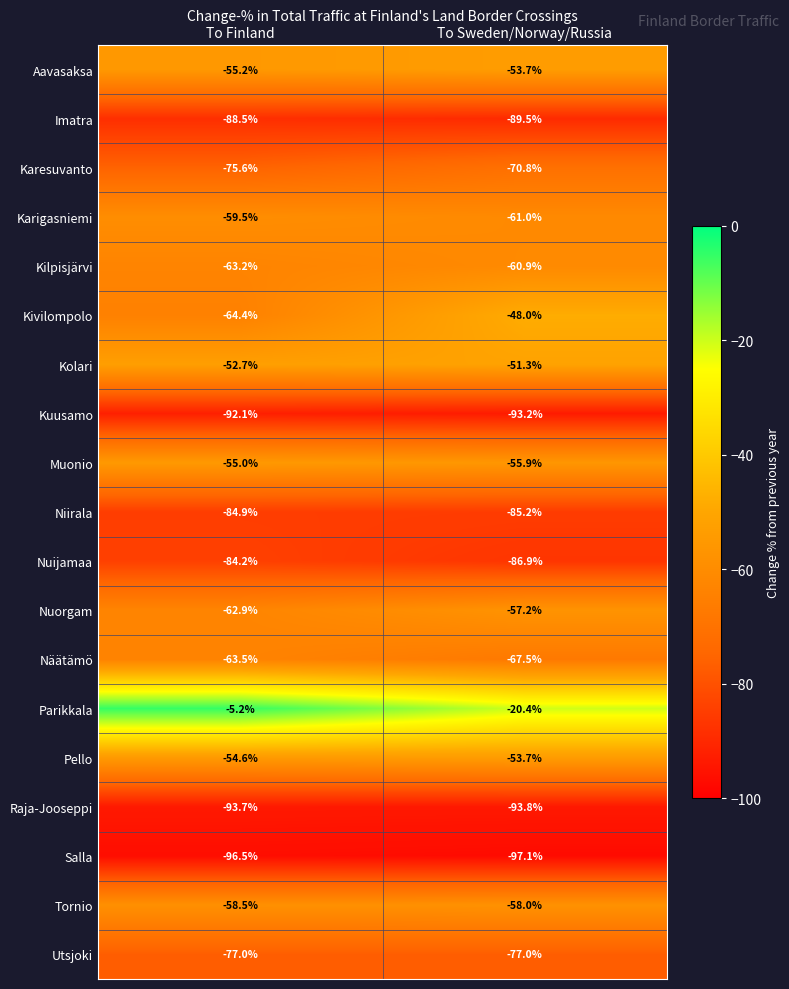

At To Finland, list the series in order from largest to smallest.

Parikkala, Kolari, Pello, Muonio, Aavasaksa, Tornio, Karigasniemi, Nuorgam, Kilpisjärvi, Näätämö, Kivilompolo, Karesuvanto, Utsjoki, Nuijamaa, Niirala, Imatra, Kuusamo, Raja-Jooseppi, Salla